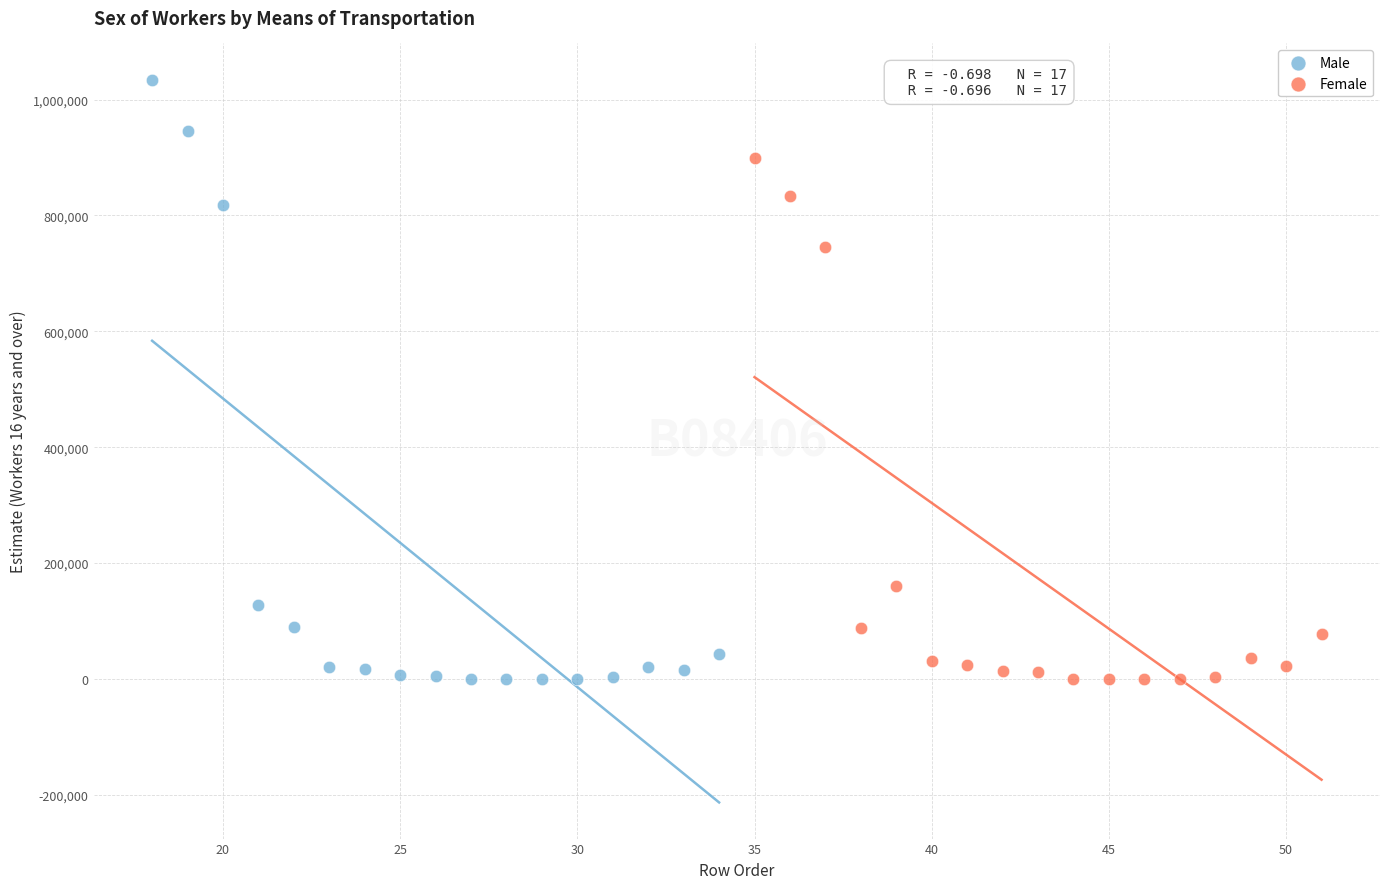

Which series has the largest Y range (max minus min)?

Male